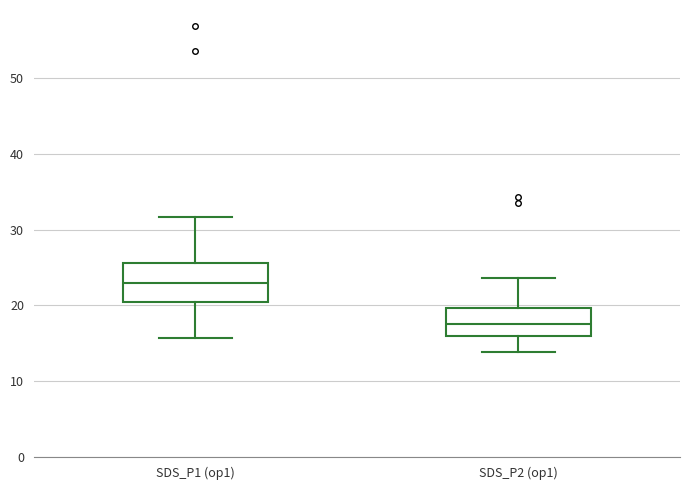

Reading left to right, transcribe this box plot: for each box, give where its median line is, the range the box spans, and where its two whiskers end, as read against the y-axis. The values are not printed on the chart, so give them approximately, as read against the axis.

SDS_P1 (op1): median 23, box 21 to 26, whiskers 16 to 32
SDS_P2 (op1): median 18, box 16 to 20, whiskers 14 to 24